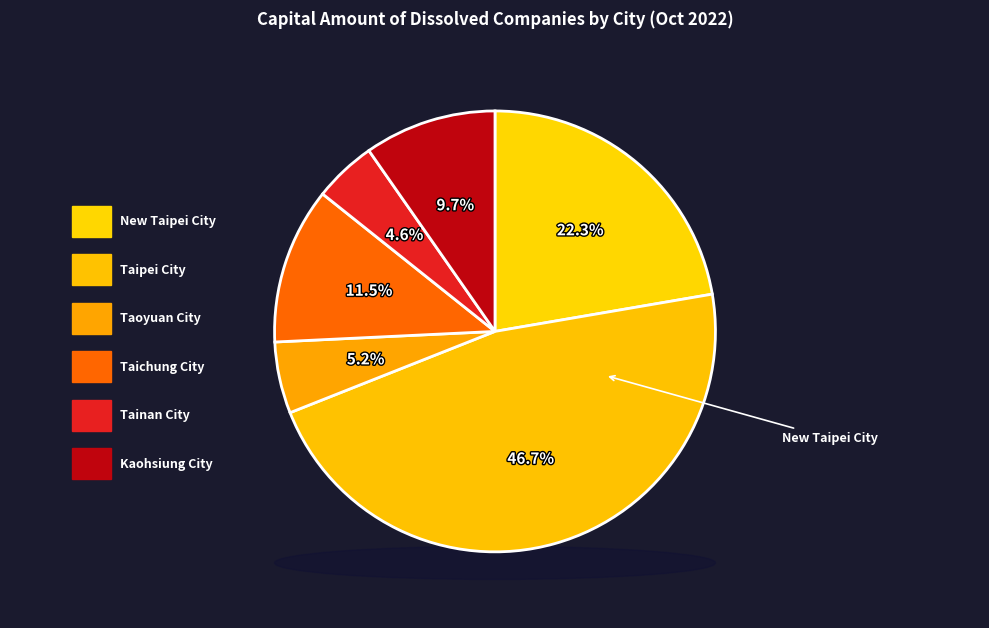

What is the total percentage of Taipei City and Tainan City?

51.3%